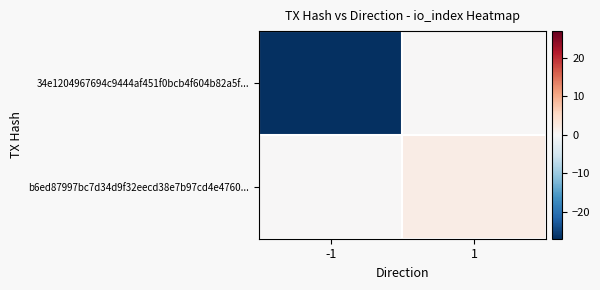

What is the spread (max minus min) of values at 1?

2